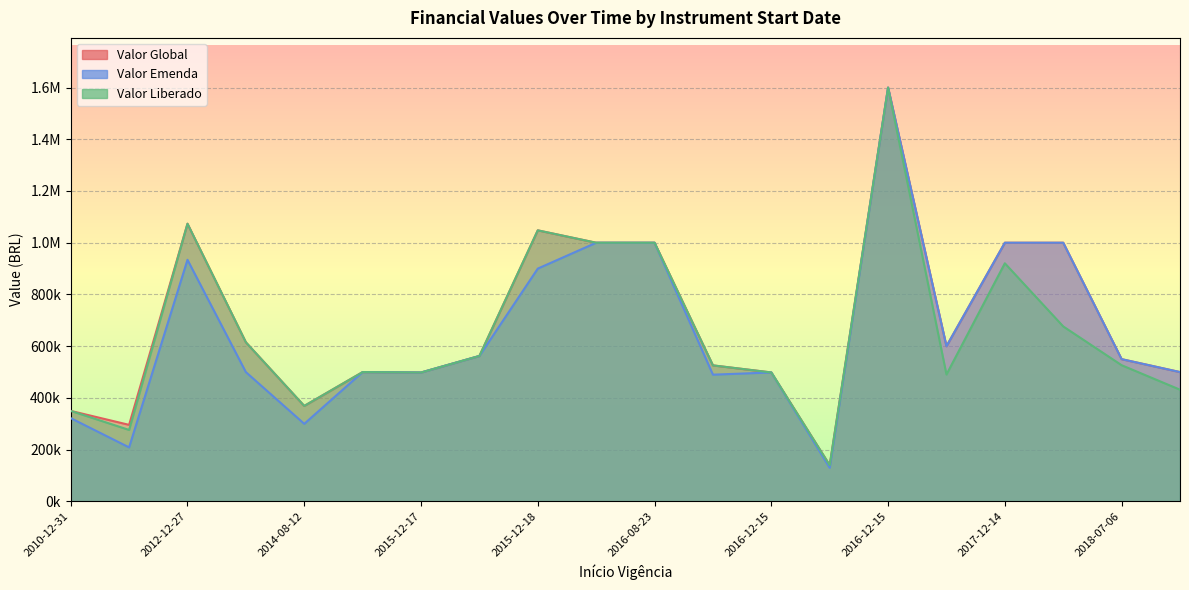

The value of Valor Emenda at 2015-12-18 is 187242.5. True or false?

False